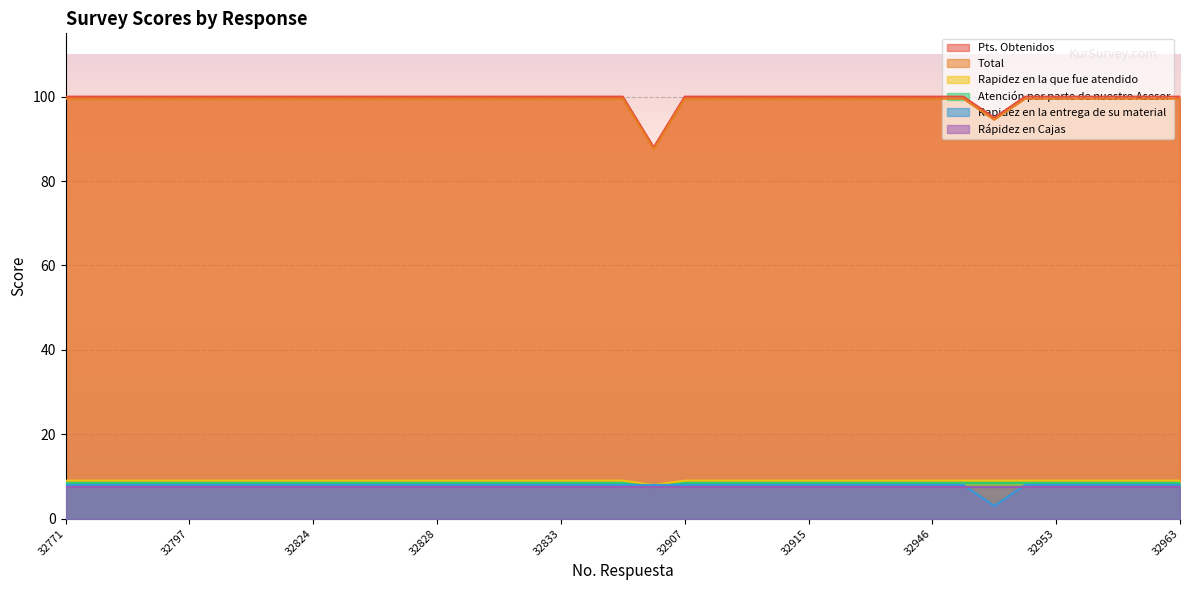

At which category does Atención por parte de nuestro Asesor reach its first local valley?

32906